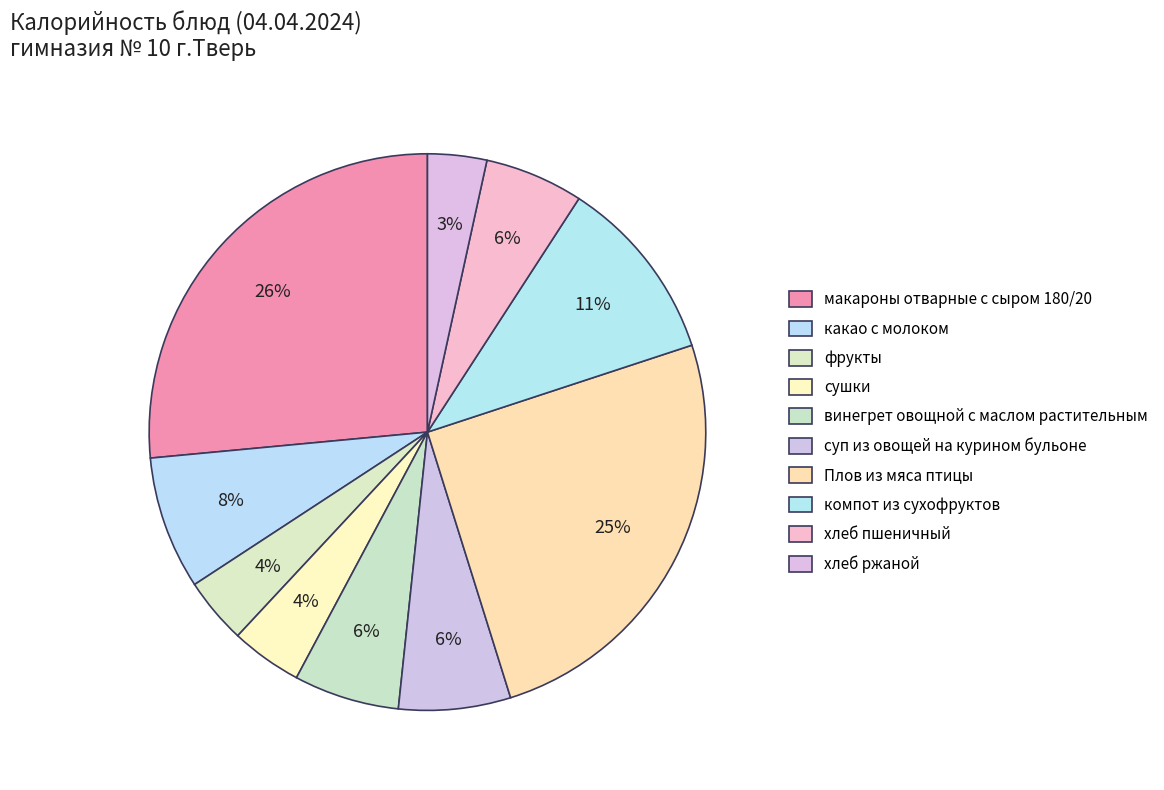

Which slice is the largest?

макароны отварные с сыром 180/20